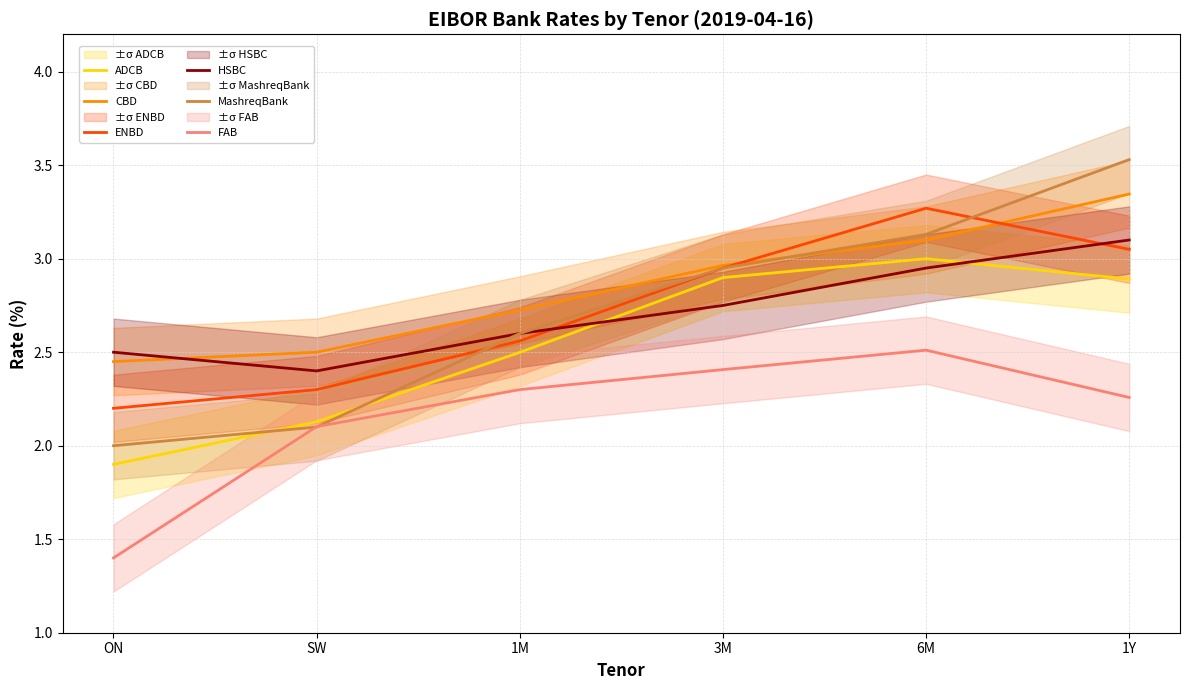

Between 1M and 1Y, which is larger?

1Y